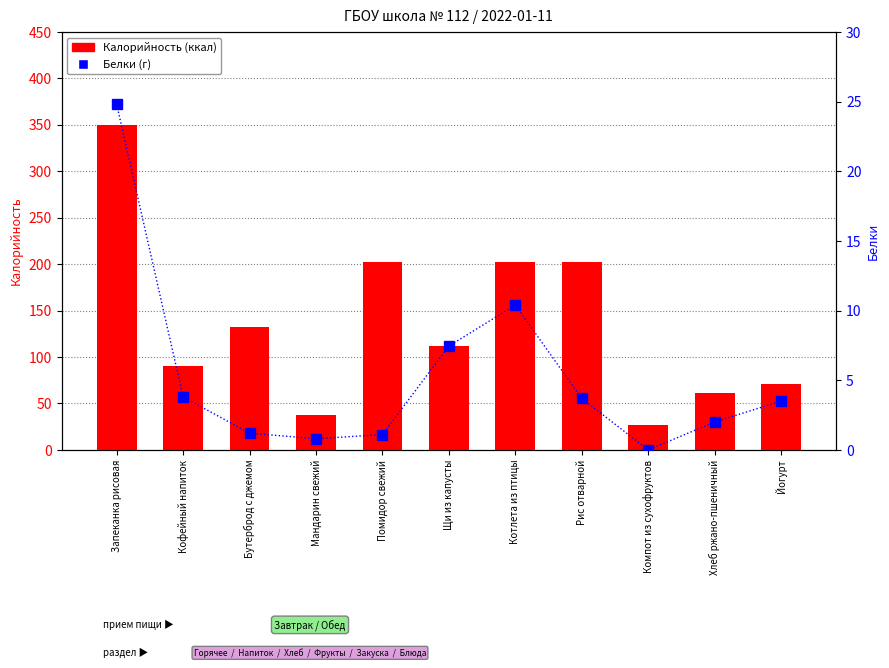

The value of Калорийность at Йогурт is 24.7. True or false?

False